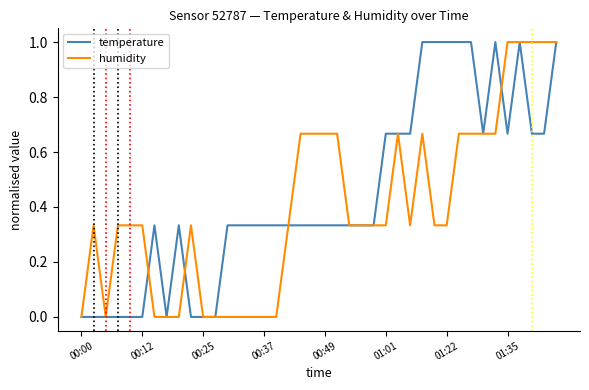

What is the highest value of the temperature series?

1.0